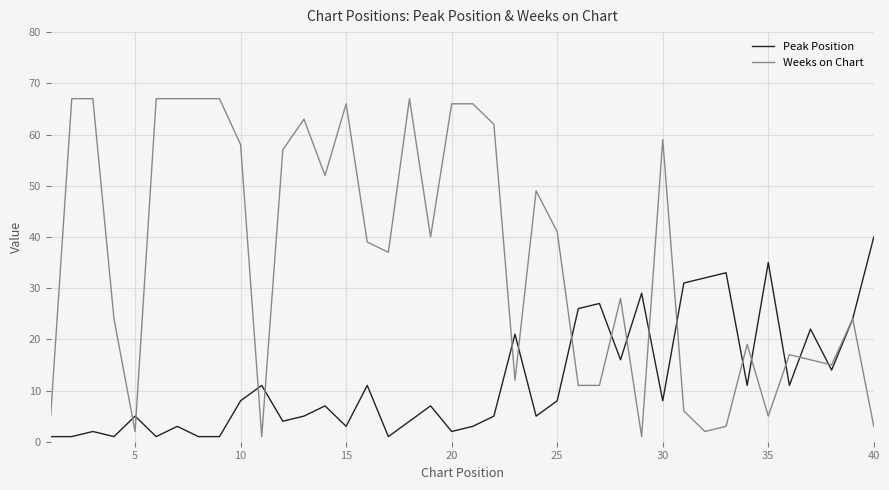

Rank the series by their average value, from lowest to highest.

Peak Position, Weeks on Chart